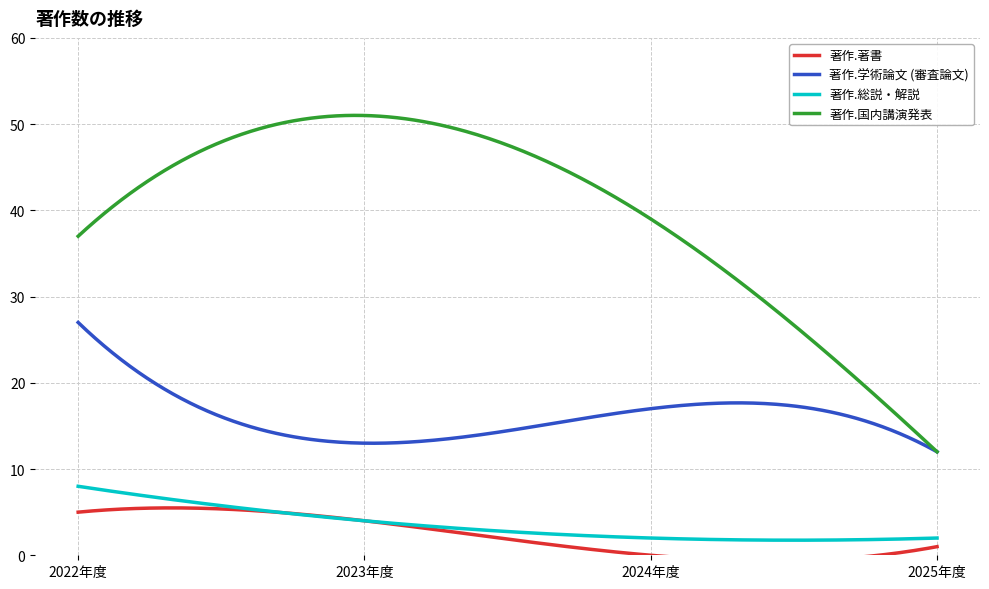

Reading right to left, what are all the values shown in this chart?

著作.著書: 1	0	4	5
著作.学術論文 (審査論文): 12	17	13	27
著作.総説・解説: 2	2	4	8
著作.国内講演発表: 12	39	51	37